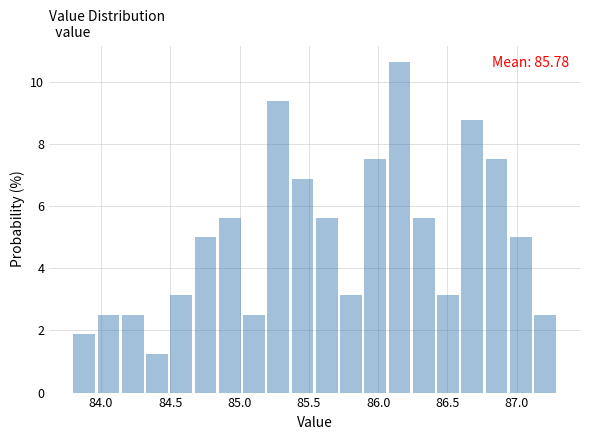

Around what value on the x-axis is the tallest bar? Give the approximate position of its centre, as read against the axis.

86.15